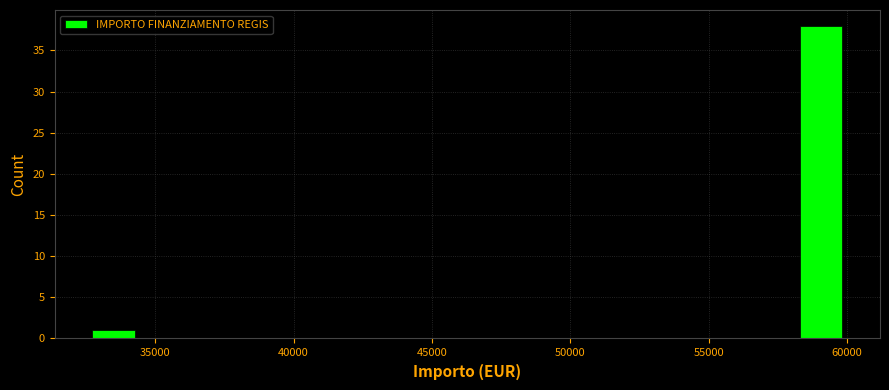

Around what value on the x-axis is the tallest bar? Give the approximate position of its centre, as read against the axis.

59000